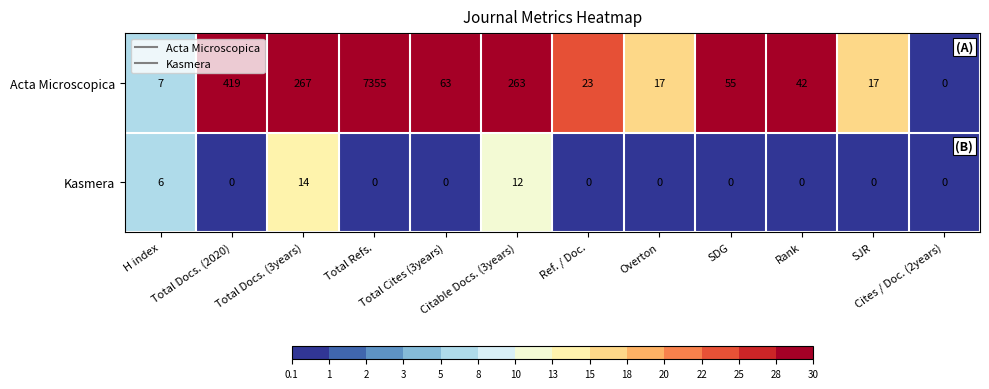

How many Kasmera values are between 0 and 6?

10